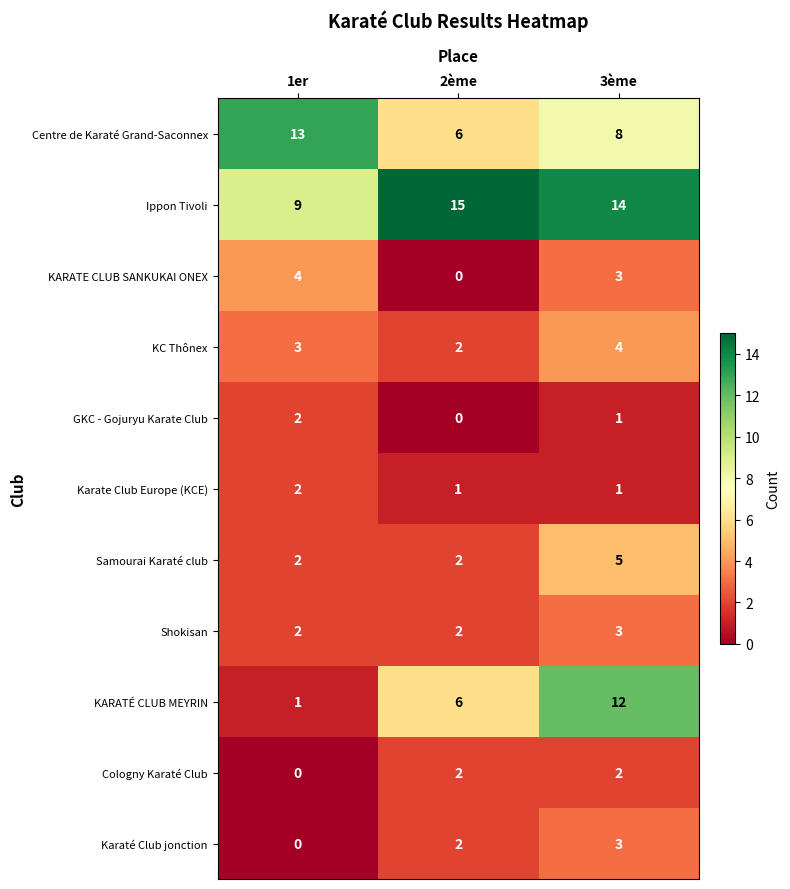

The value of KARATÉ CLUB MEYRIN at 1er is 1. True or false?

True